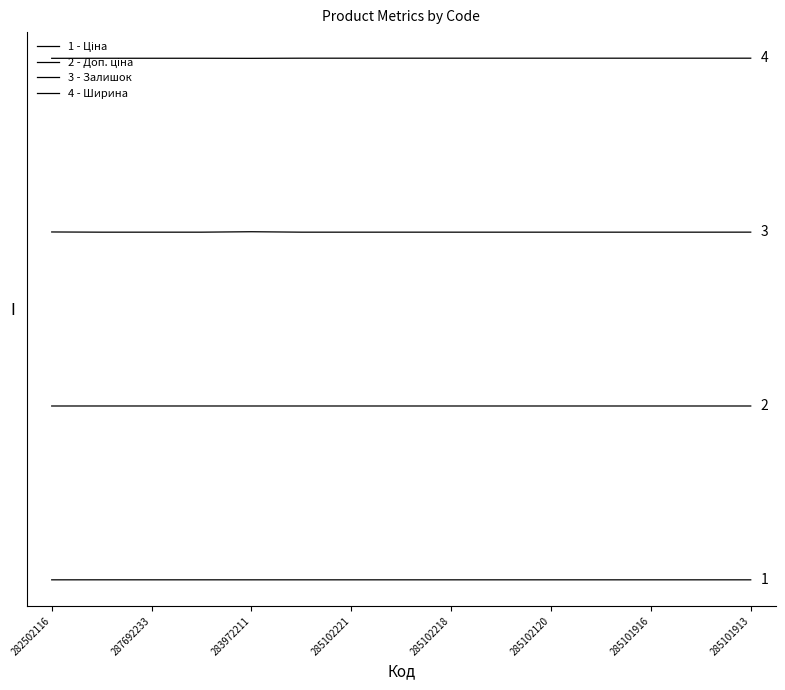

Does the chart display data point markers on the line(s)?

No